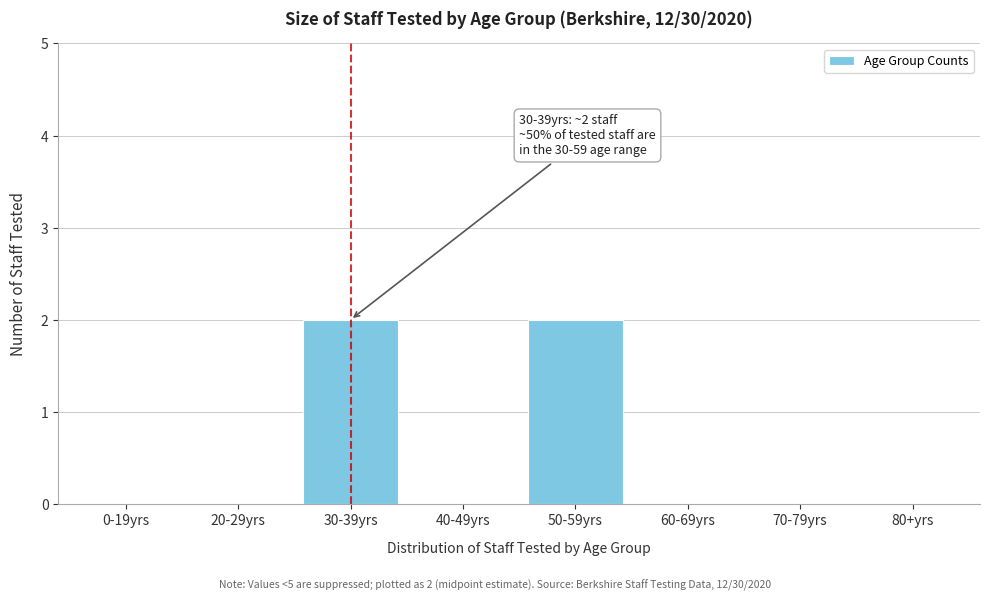

Reading left to right, transcribe all the data shown in this chart.

0-19yrs=0	20-29yrs=0	30-39yrs=2	40-49yrs=0	50-59yrs=2	60-69yrs=0	70-79yrs=0	80+yrs=0